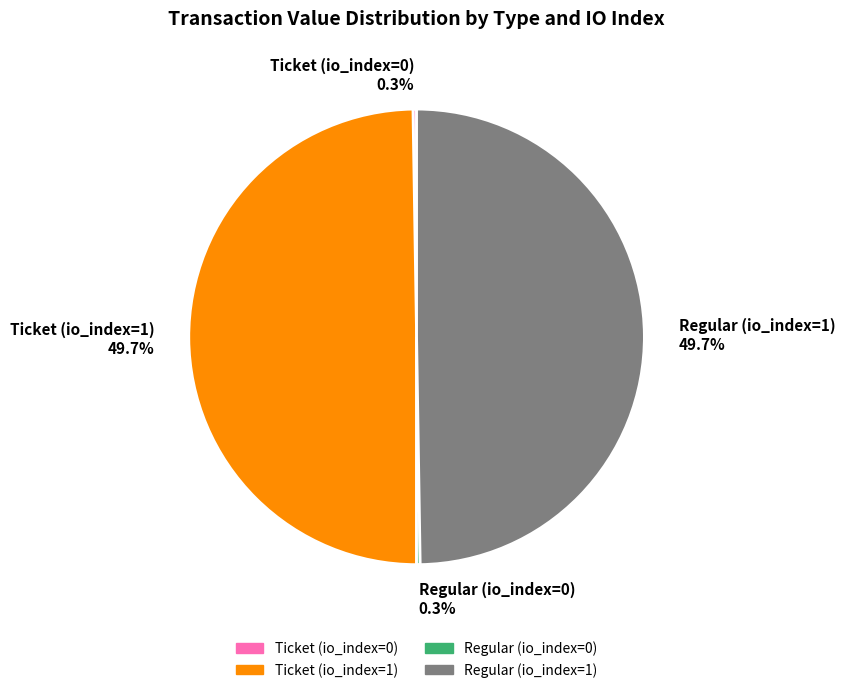

Combined, do Regular (io_index=1) 49.7% and Ticket (io_index=1) 49.7% account for over 50%?

Yes